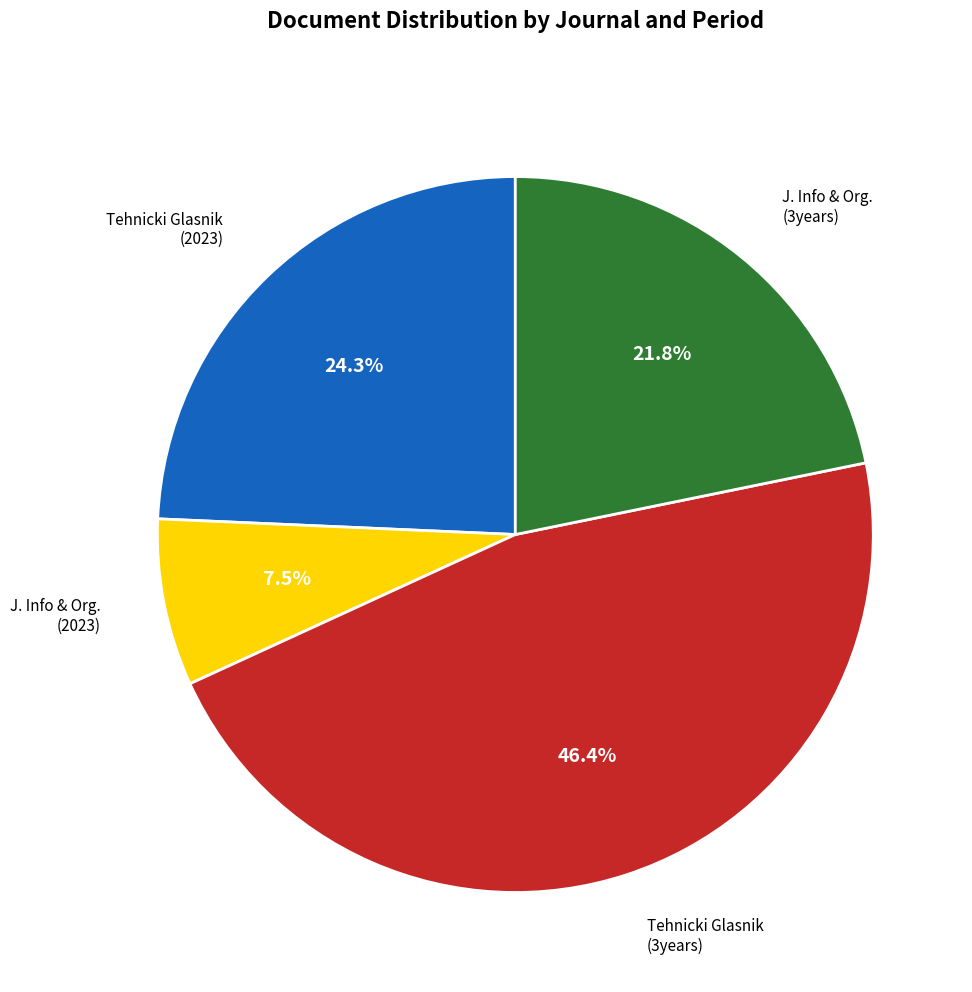

Is there a majority slice in this chart?

No